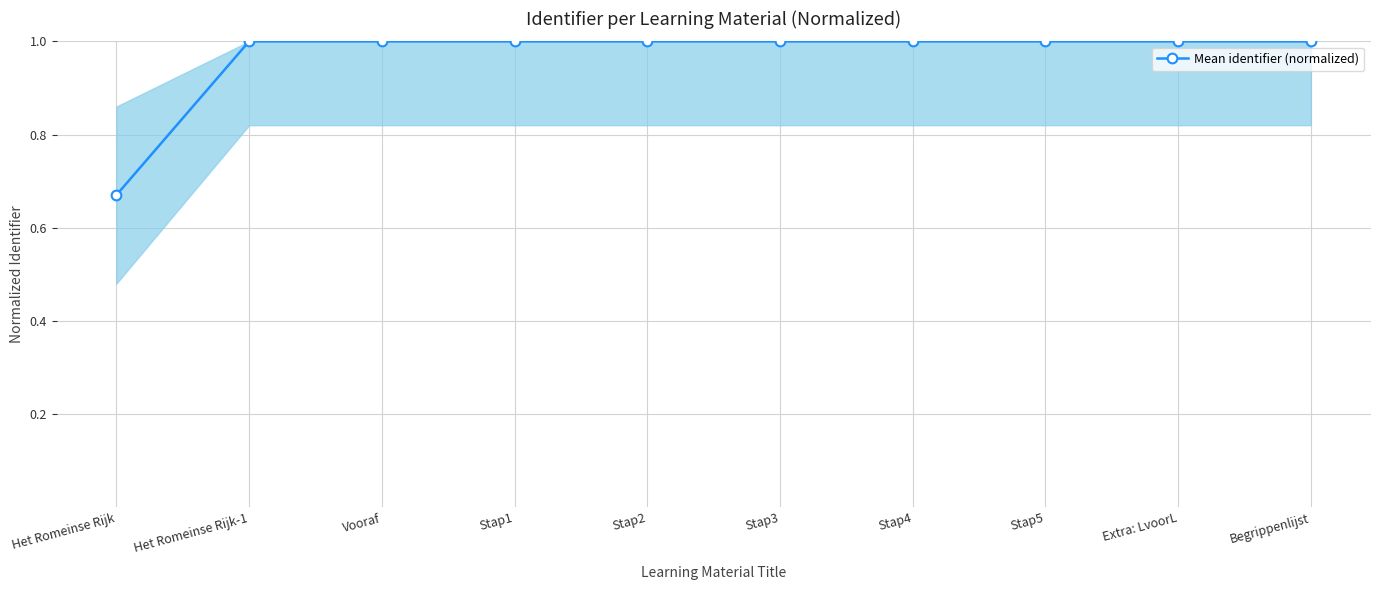

What is the value of the 10th point from the left?

1.0